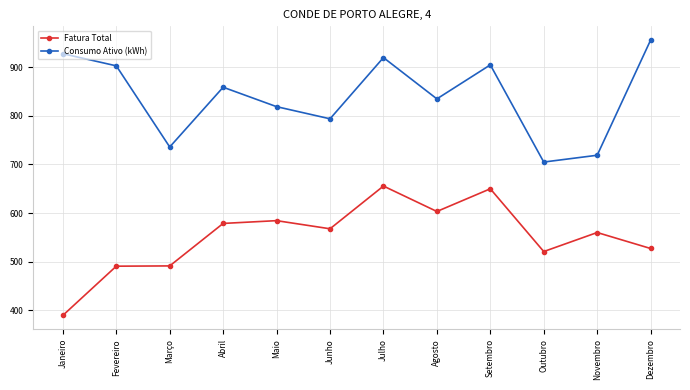

Is it true that Fatura Total equals 319.9 at Março?

False